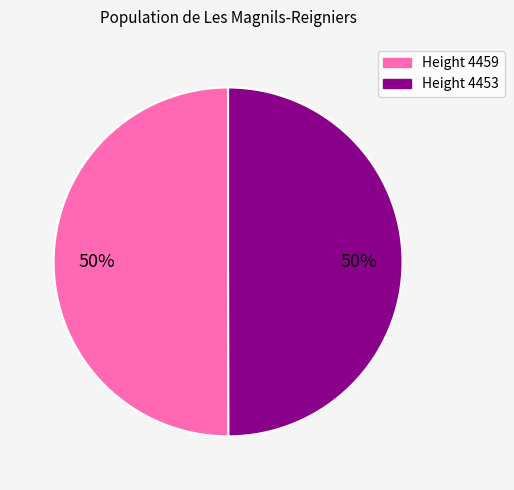

To the nearest percent, what is the average slice percentage?

50%